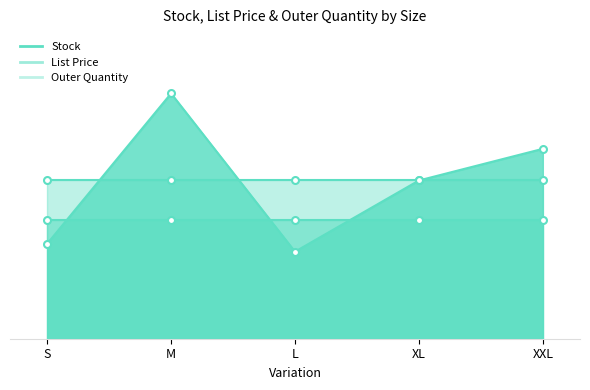

Which series has the largest total across all categories?

Outer Quantity